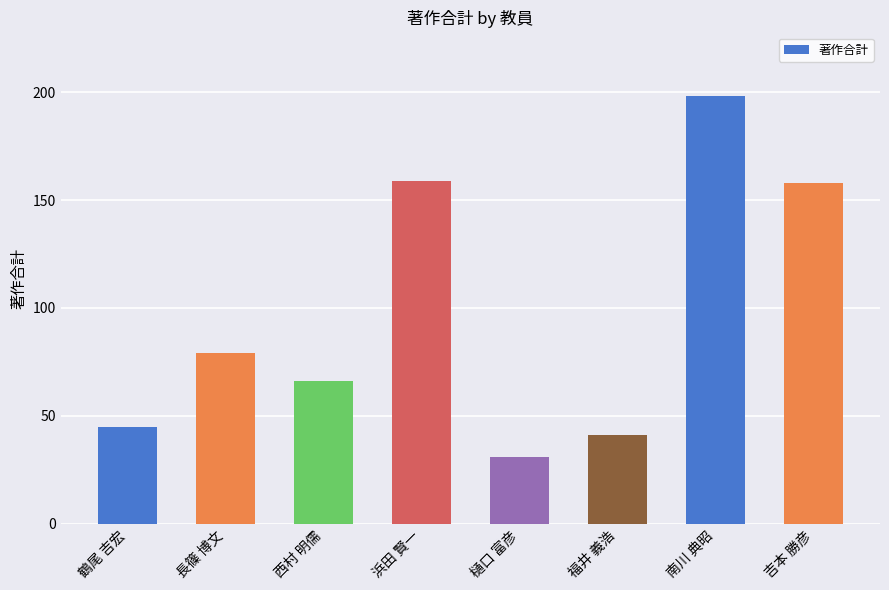

How many bars are there in total?

8